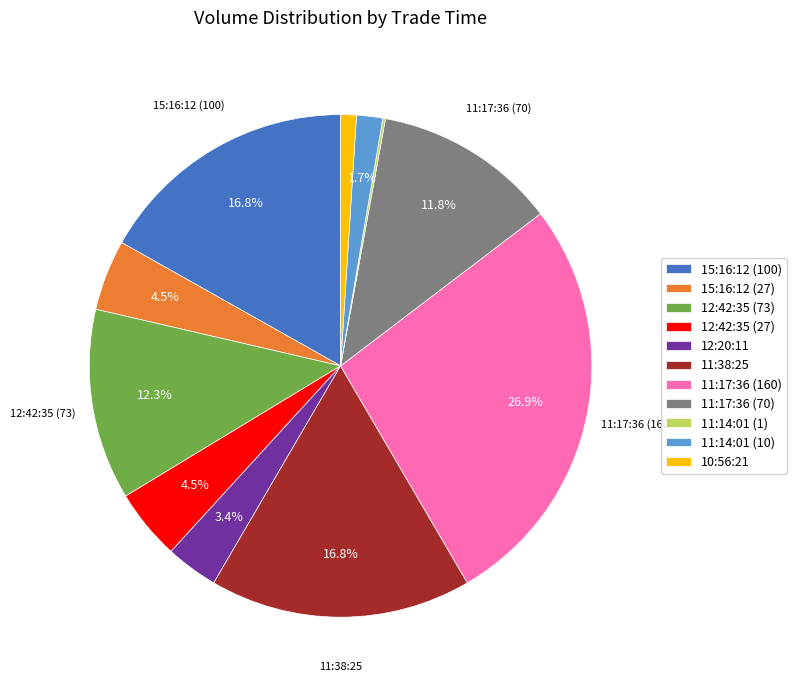

Which has a higher value, 11:38:25 or 15:16:12 (27)?

11:38:25